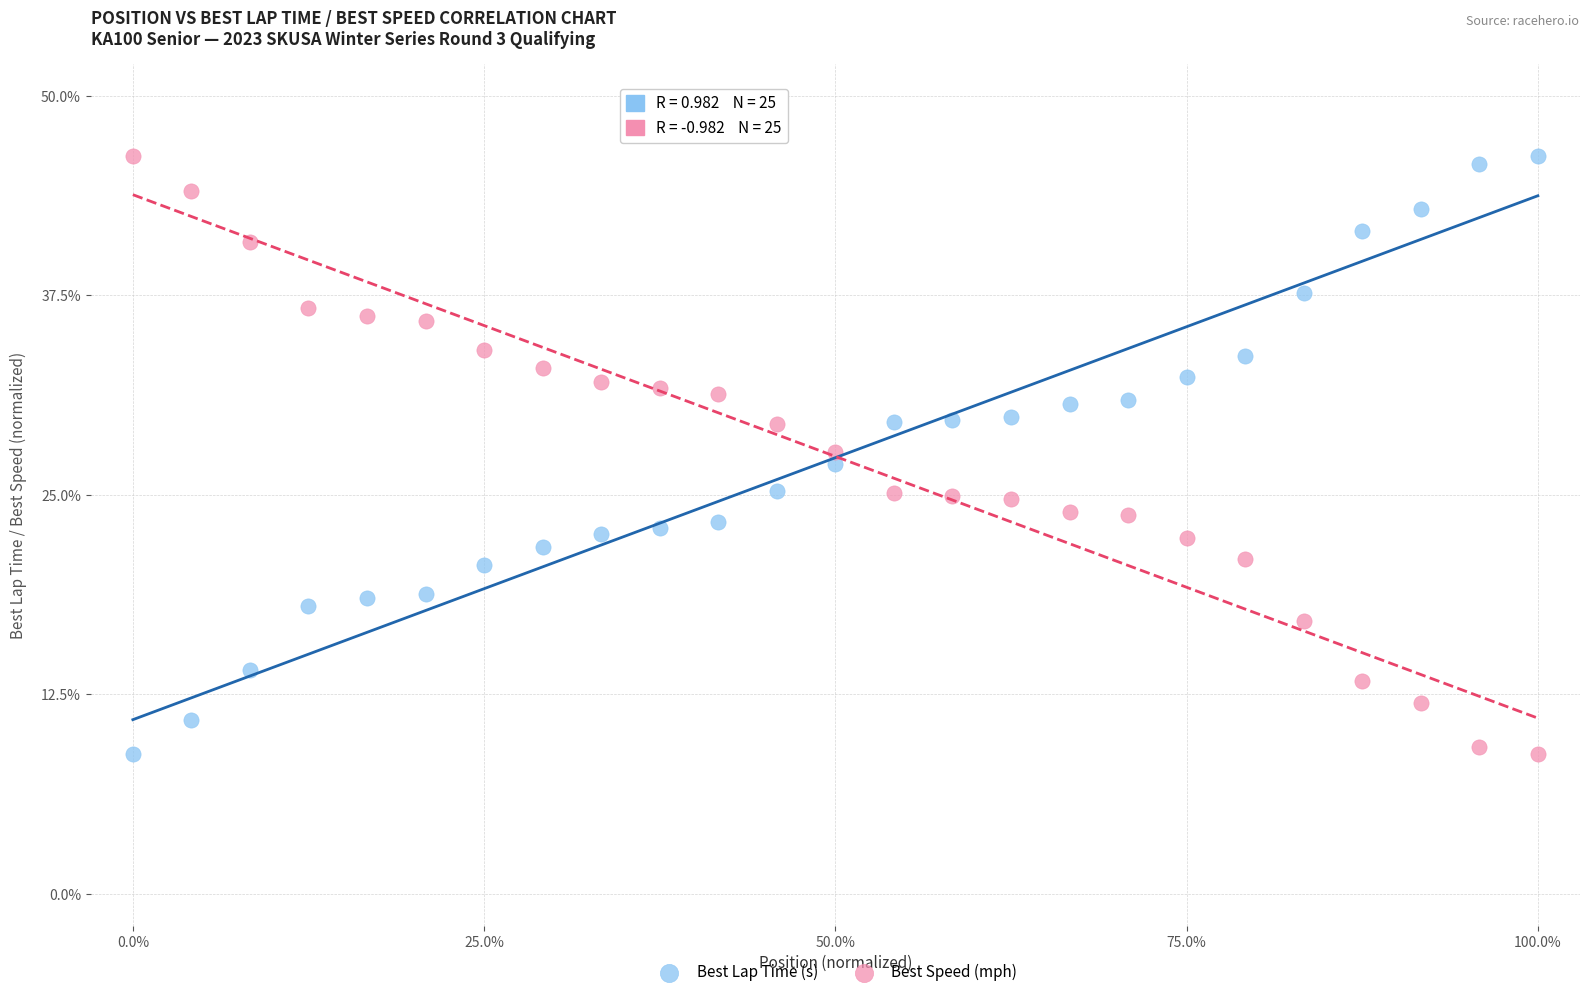

What are all the series names shown in the legend?

Best Lap Time (s), Best Speed (mph)